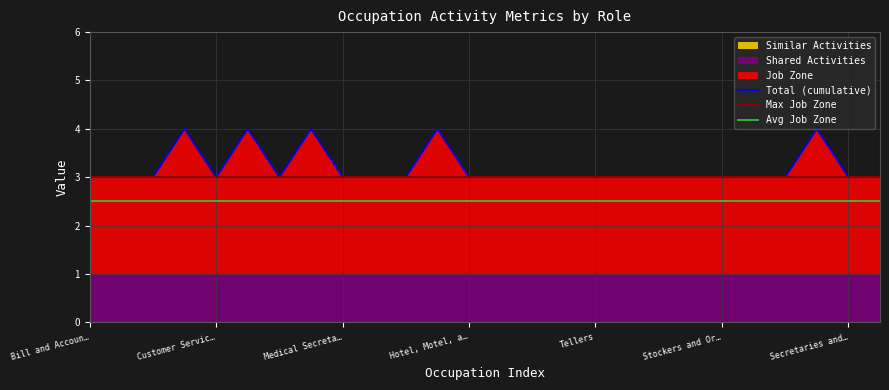

How many lines are shown in the chart?

3